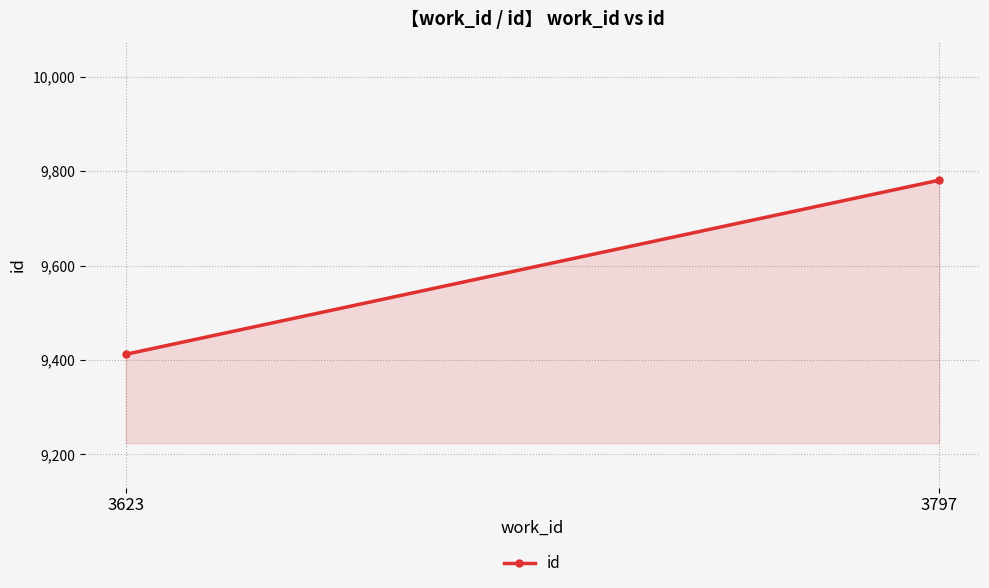

Reading left to right, extract all data points from this chart.

9412	9781